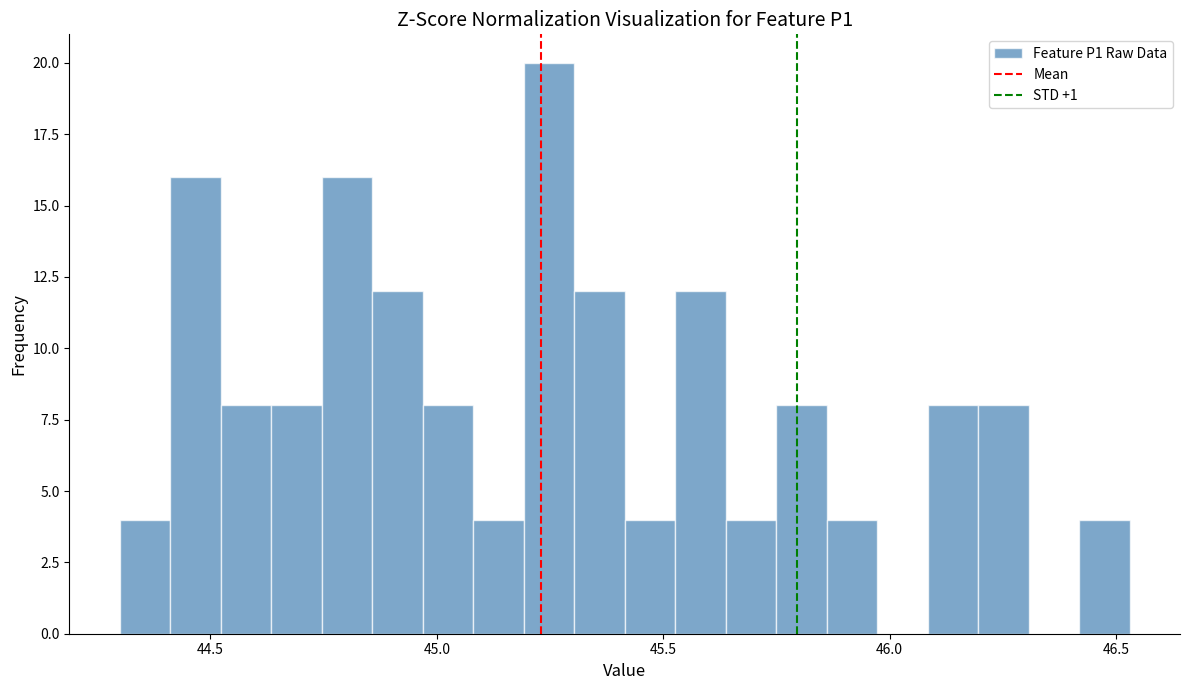

Read against the x-axis, roughly where is the centre of the tallest bar?

45.25